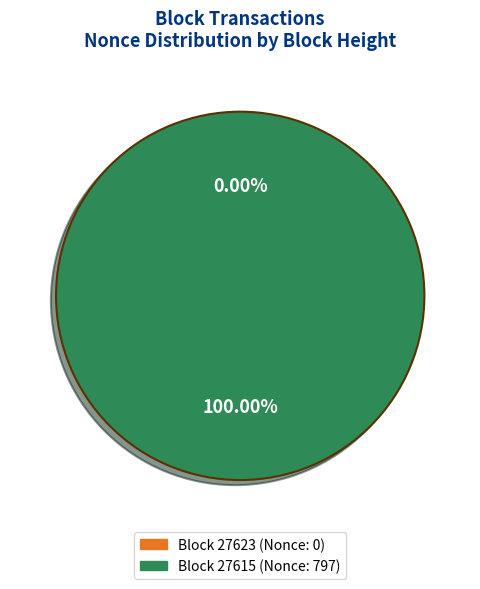

Rank the categories by value from highest to lowest.

27615, 27623